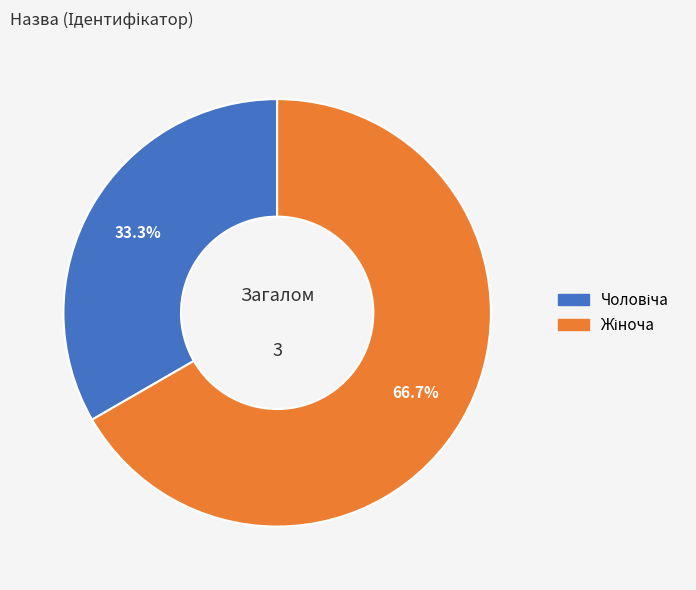

Is there any slice that represents more than half of the pie?

Yes